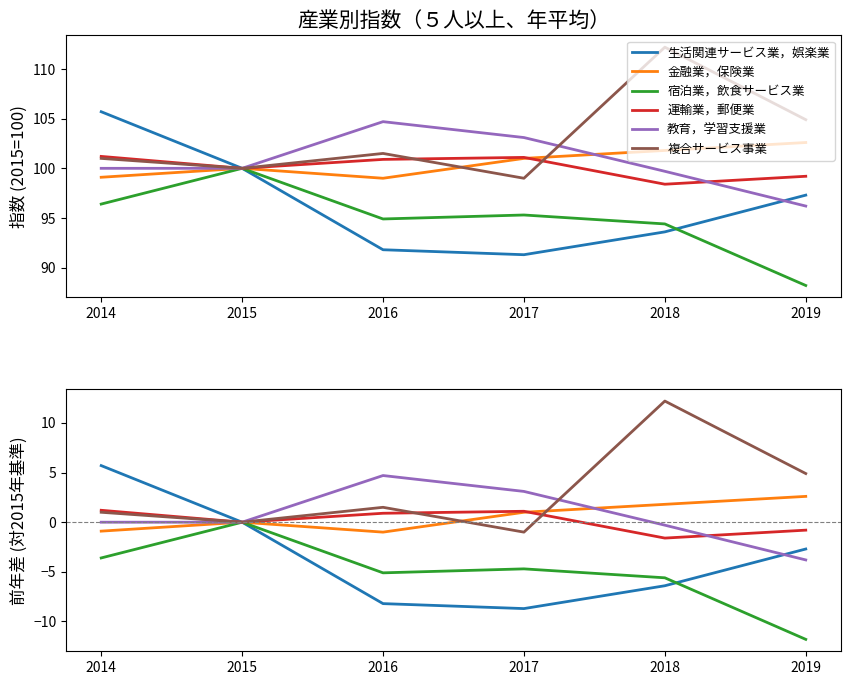

Which series has the widest spread of values?

生活関連サービス業，娯楽業